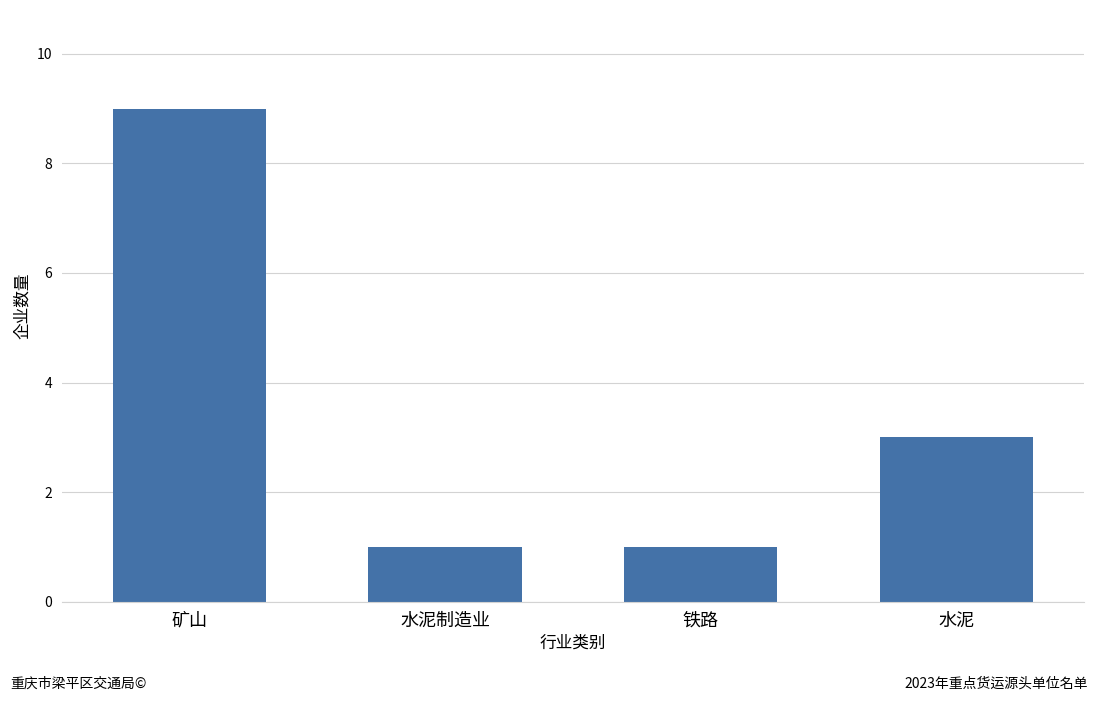

True or false: the data shows 3 at 水泥.

True